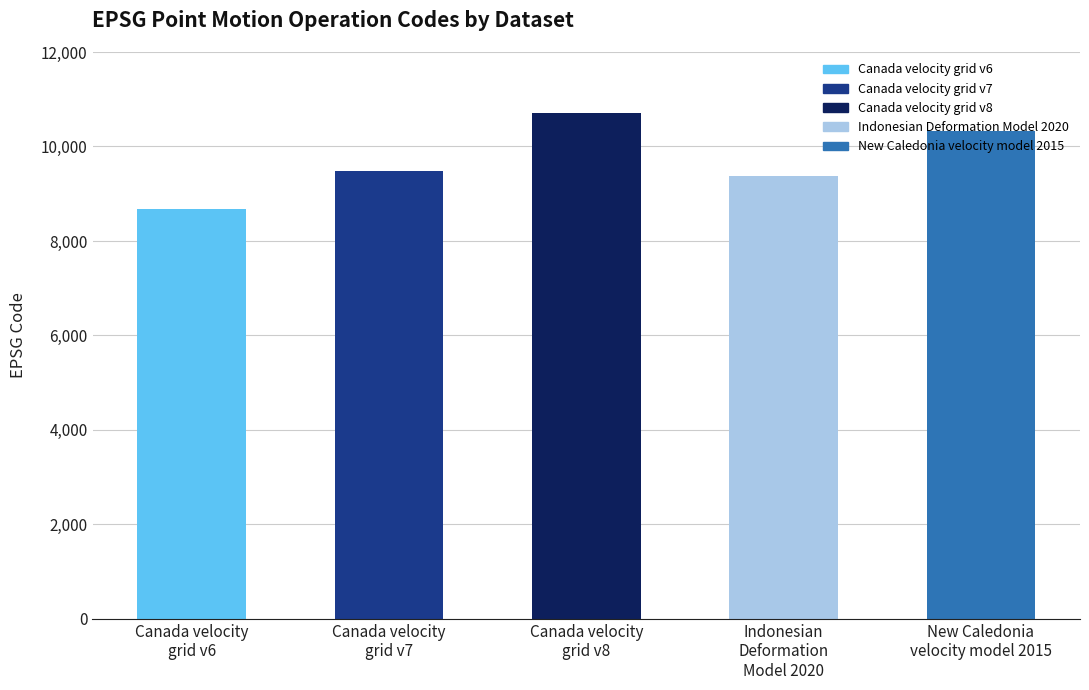

Reading left to right, list all the values displayed in this chart.

8676	9483	10707	9375	10323